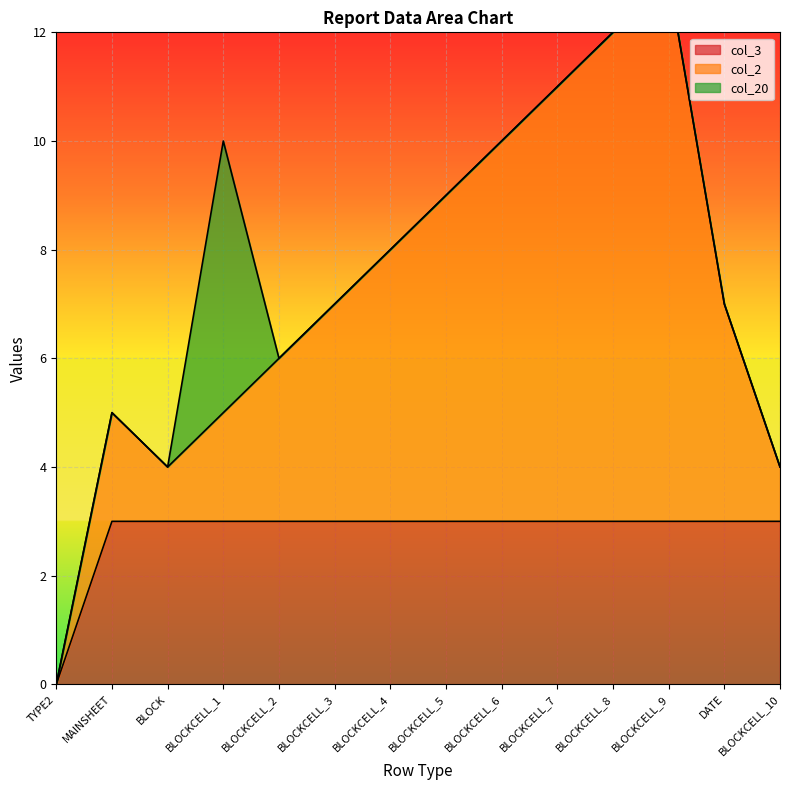

Is it true that col_3 equals 3 at MAINSHEET?

True